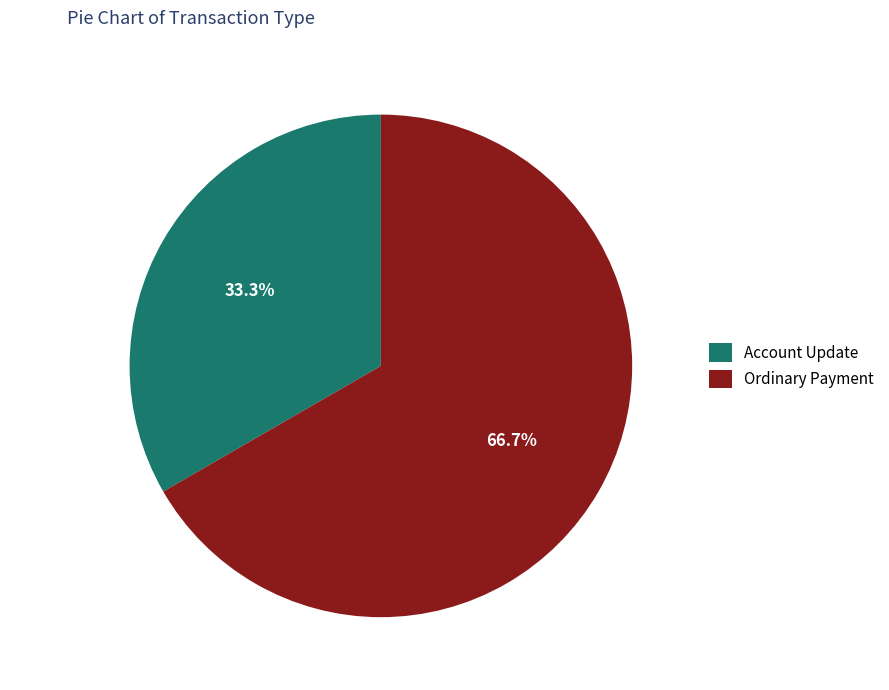

What is the ratio of the value at Ordinary Payment to the value at Account Update?

2.0